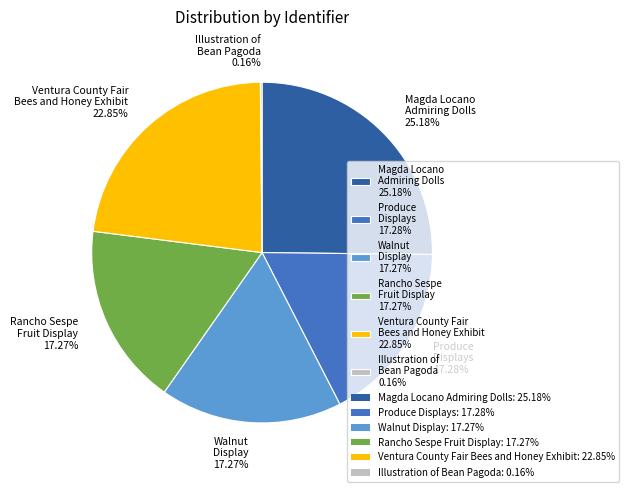

True or false: Walnut Display accounts for 24% of the total.

False